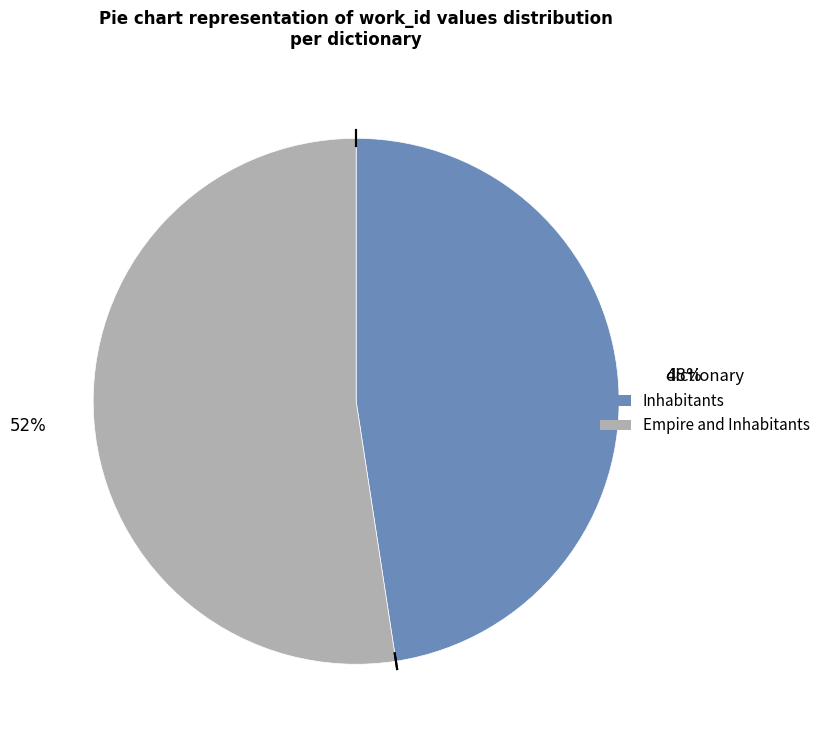

What is the ratio of the value at Inhabitants to the value at Empire and Inhabitants?

0.9